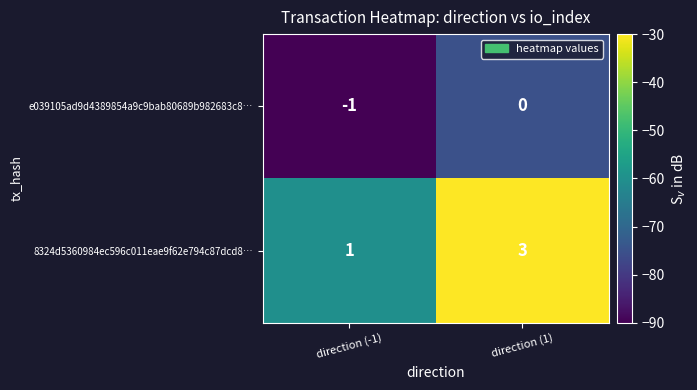

Where is 8324d5360984ec596c011eae9f62e794c87dcd8… nearest to the value 2?

direction (-1)